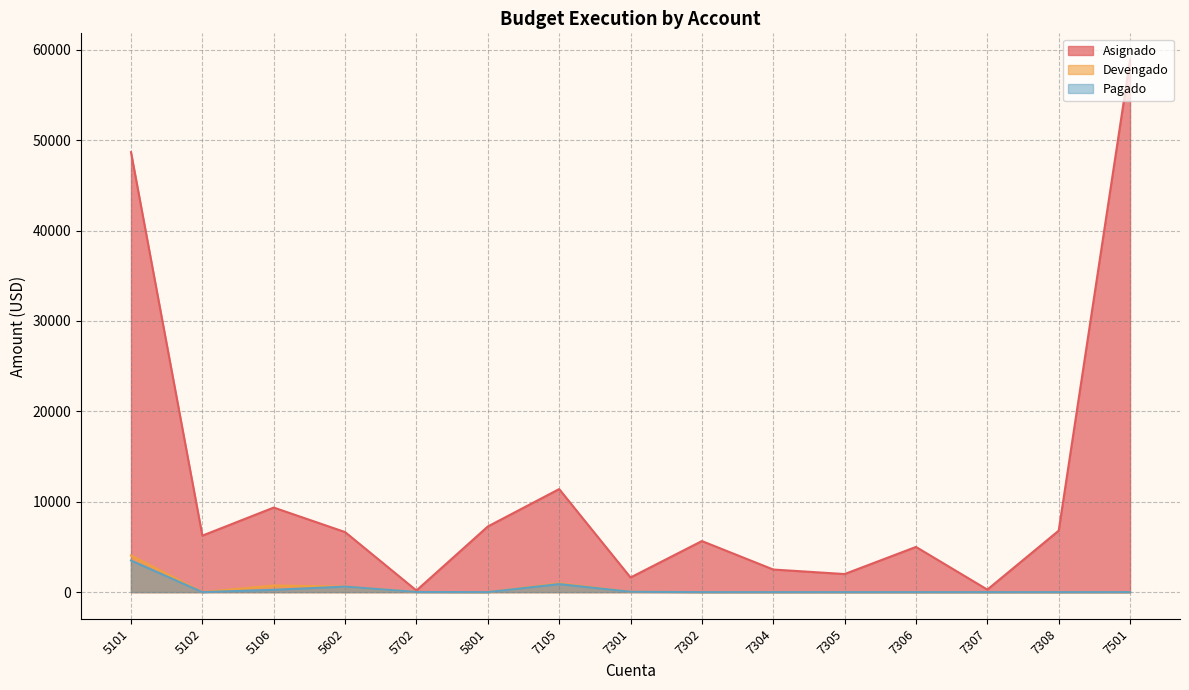

Which series changed the most between 7301 and 7307?

Asignado